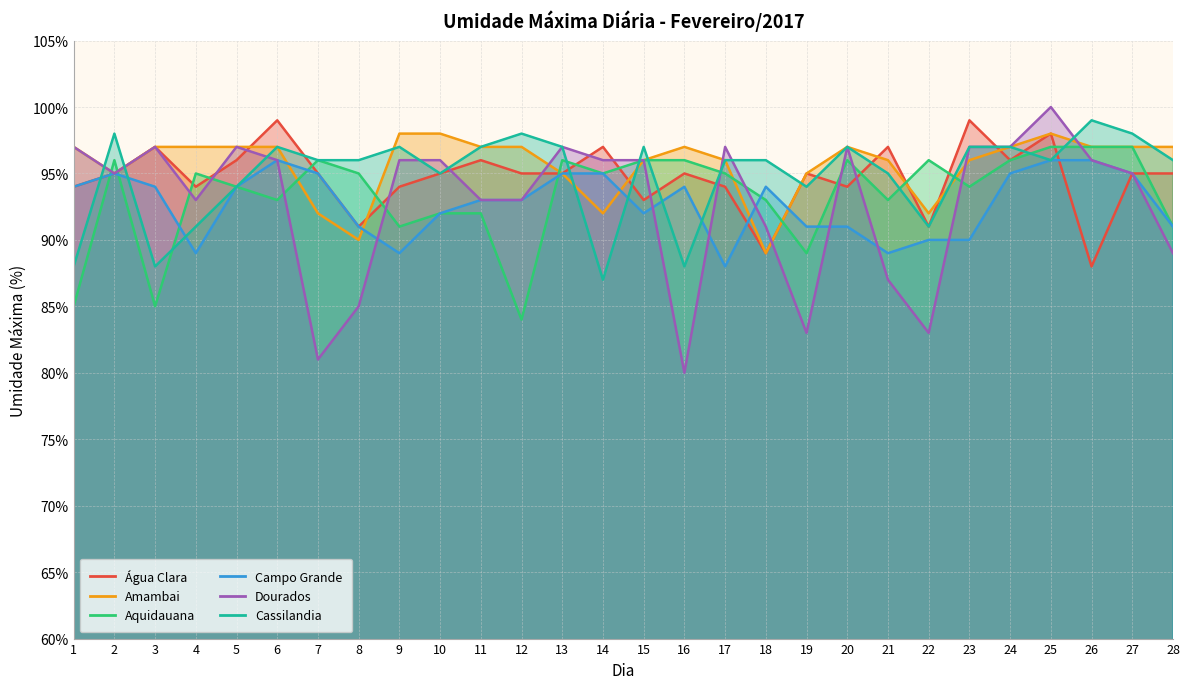

What is the lowest value of the Aquidauana series?

84